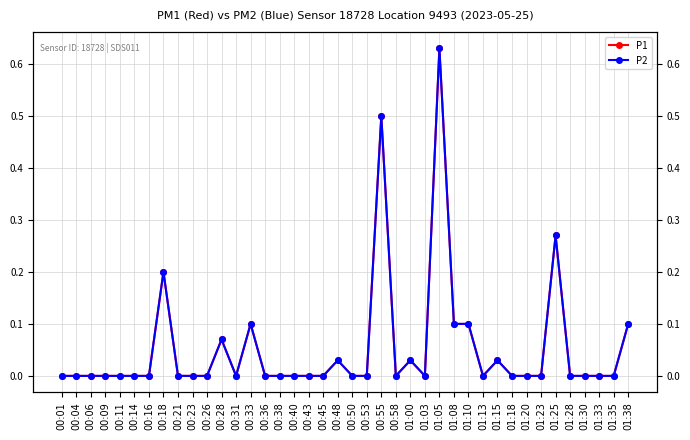

True or false: P2 and P1 intersect in this chart.

False